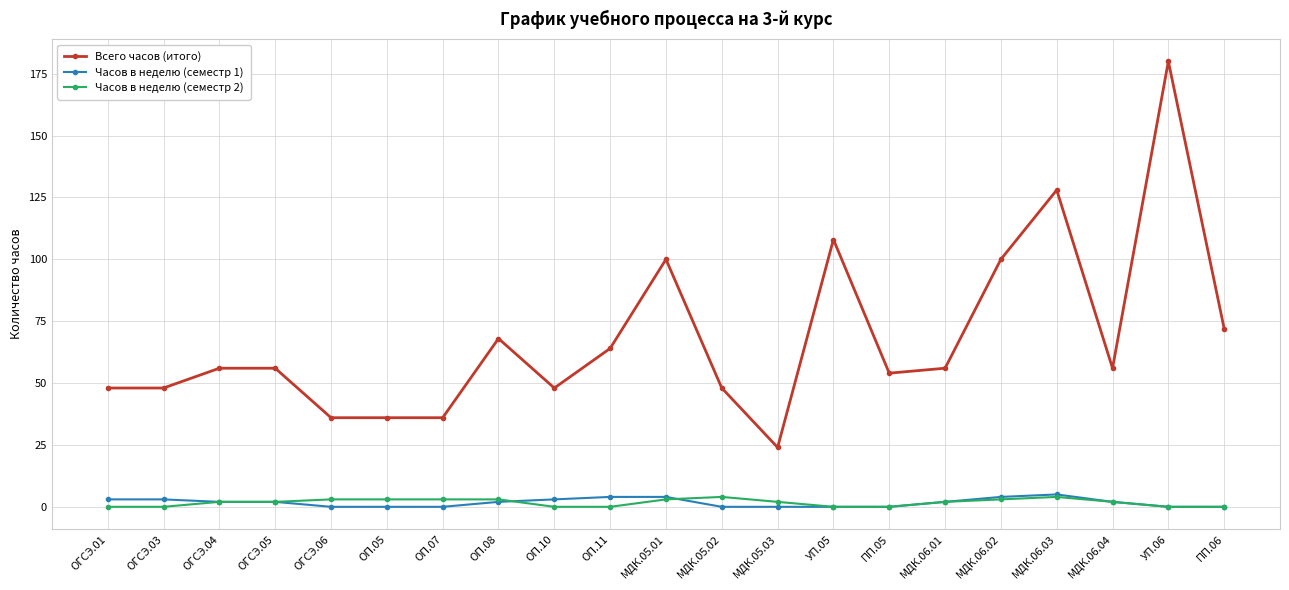

Count the Часов в неделю (семестр 2) values in the range 0 to 3.

19